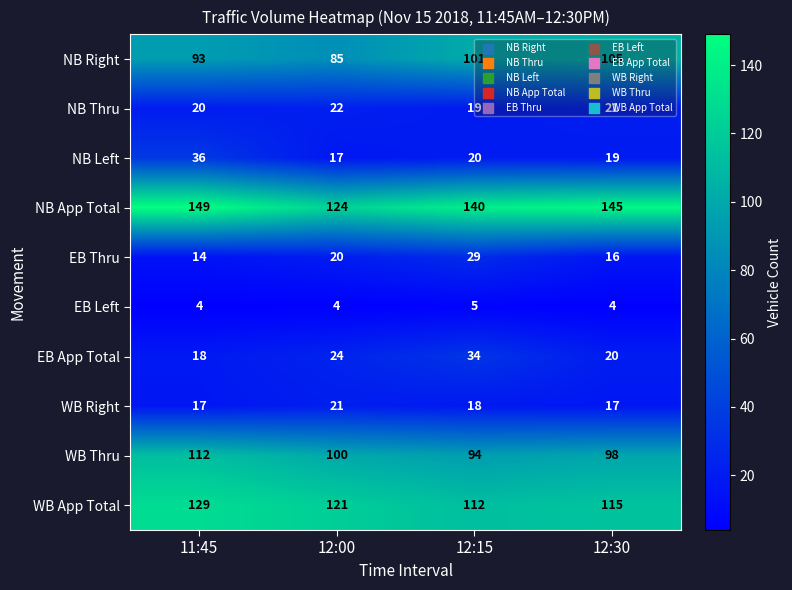

Rank the series at 11:45 from lowest to highest value.

EB Left, EB Thru, WB Right, EB App Total, NB Thru, NB Left, NB Right, WB Thru, WB App Total, NB App Total